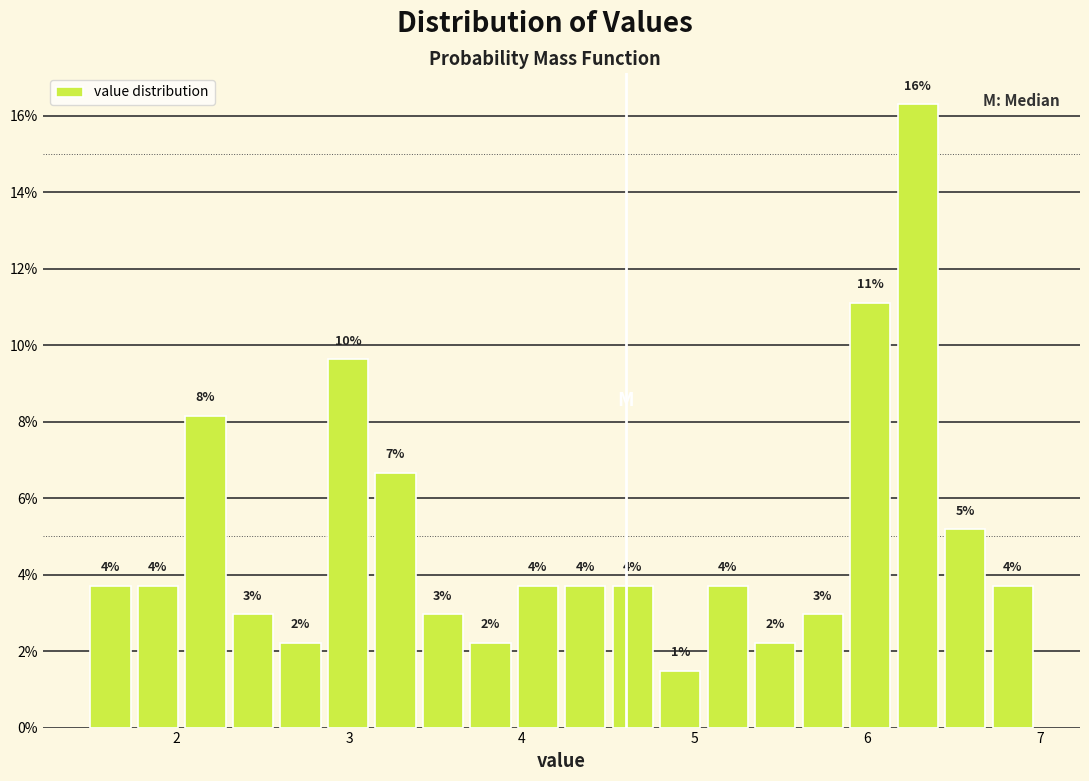

Read against the x-axis, roughly where is the centre of the tallest bar?

6.3